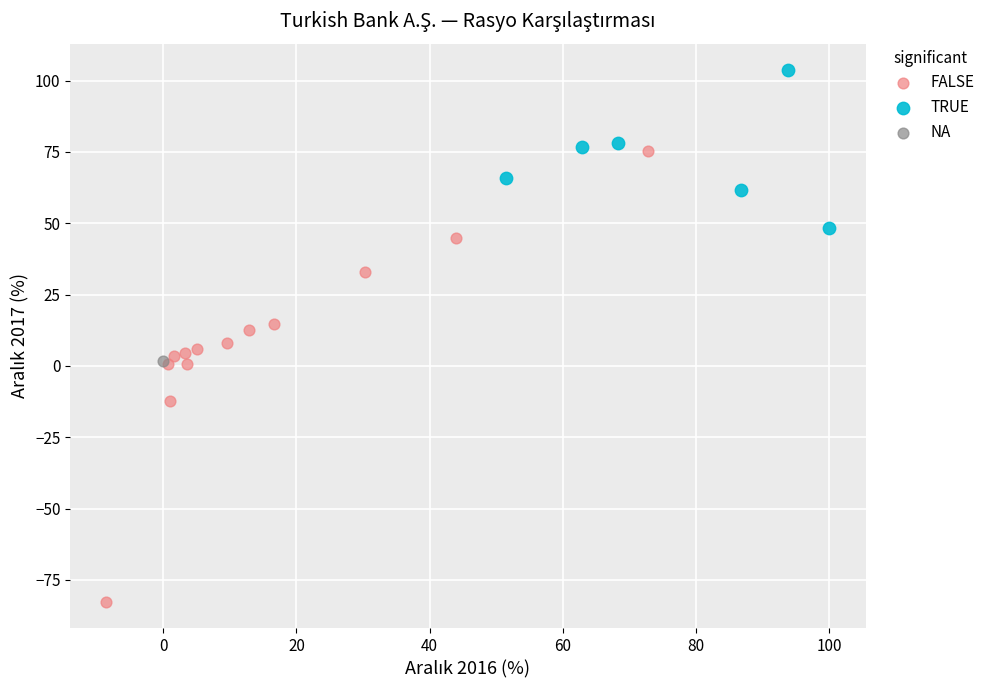

Which series reaches the minimum Y coordinate?

FALSE